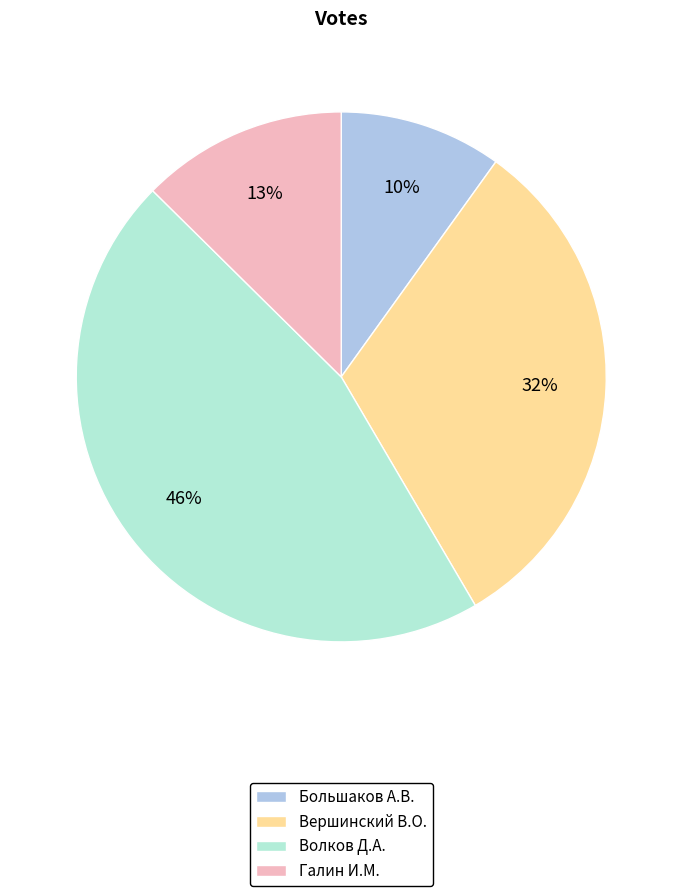

The Вершинский В.О. slice represents 32% of the pie. True or false?

True